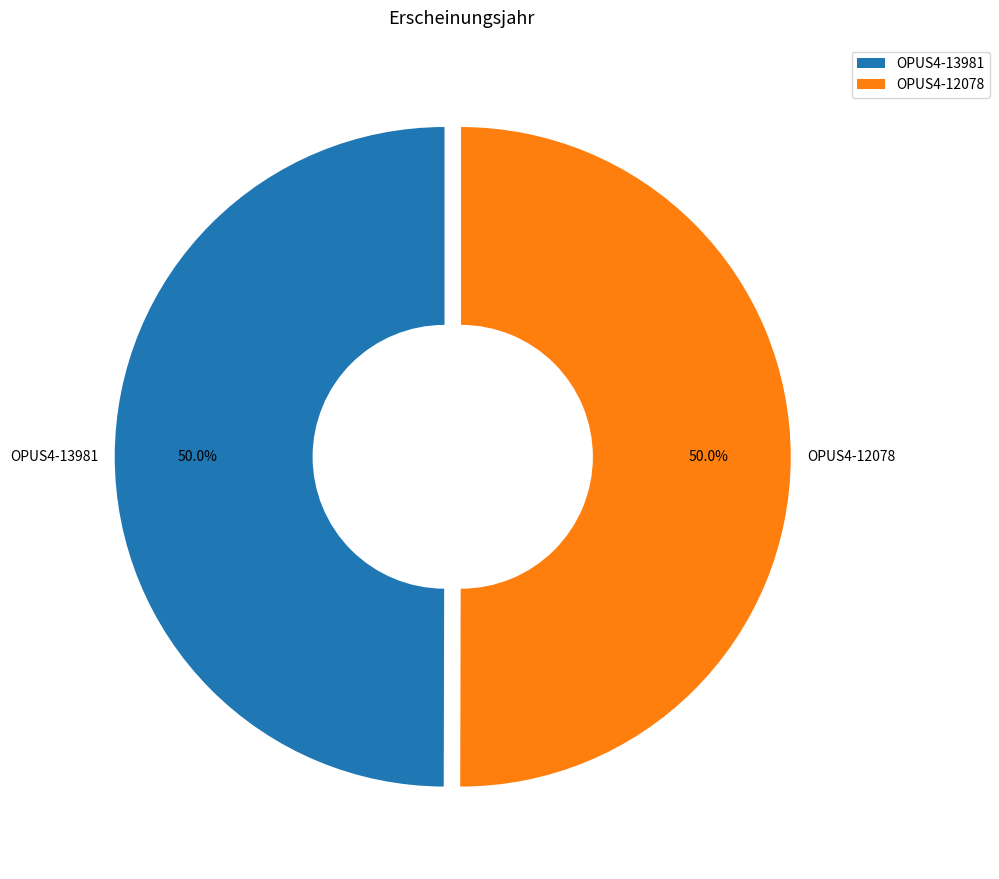

To the nearest percent, what is the combined percentage of OPUS4-12078 and OPUS4-13981?

100%